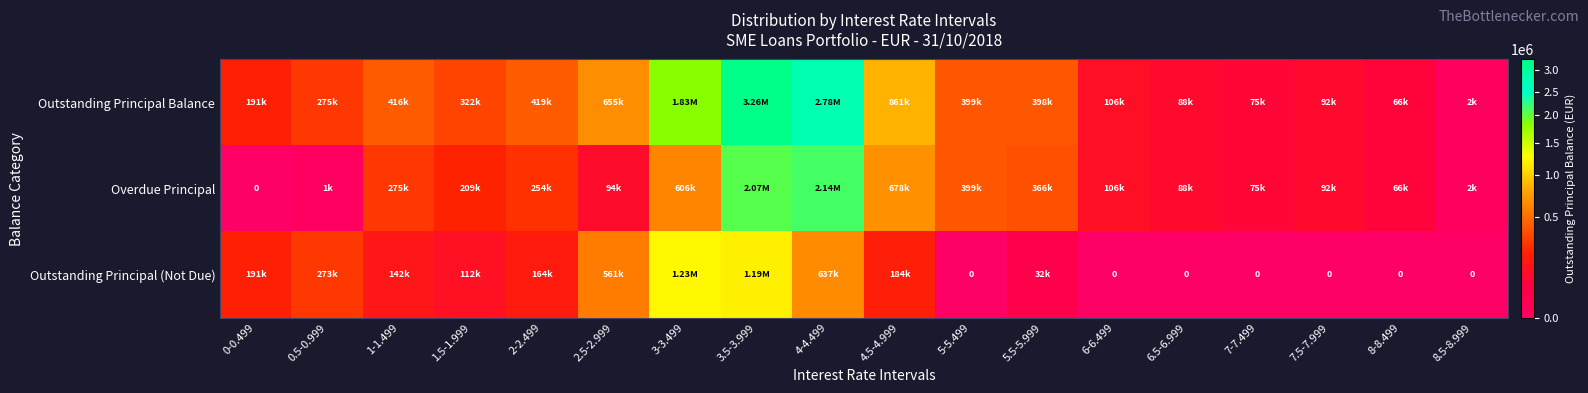

Between 0.5-0.999 and 1.5-1.999, which series saw the biggest shift?

Overdue Principal